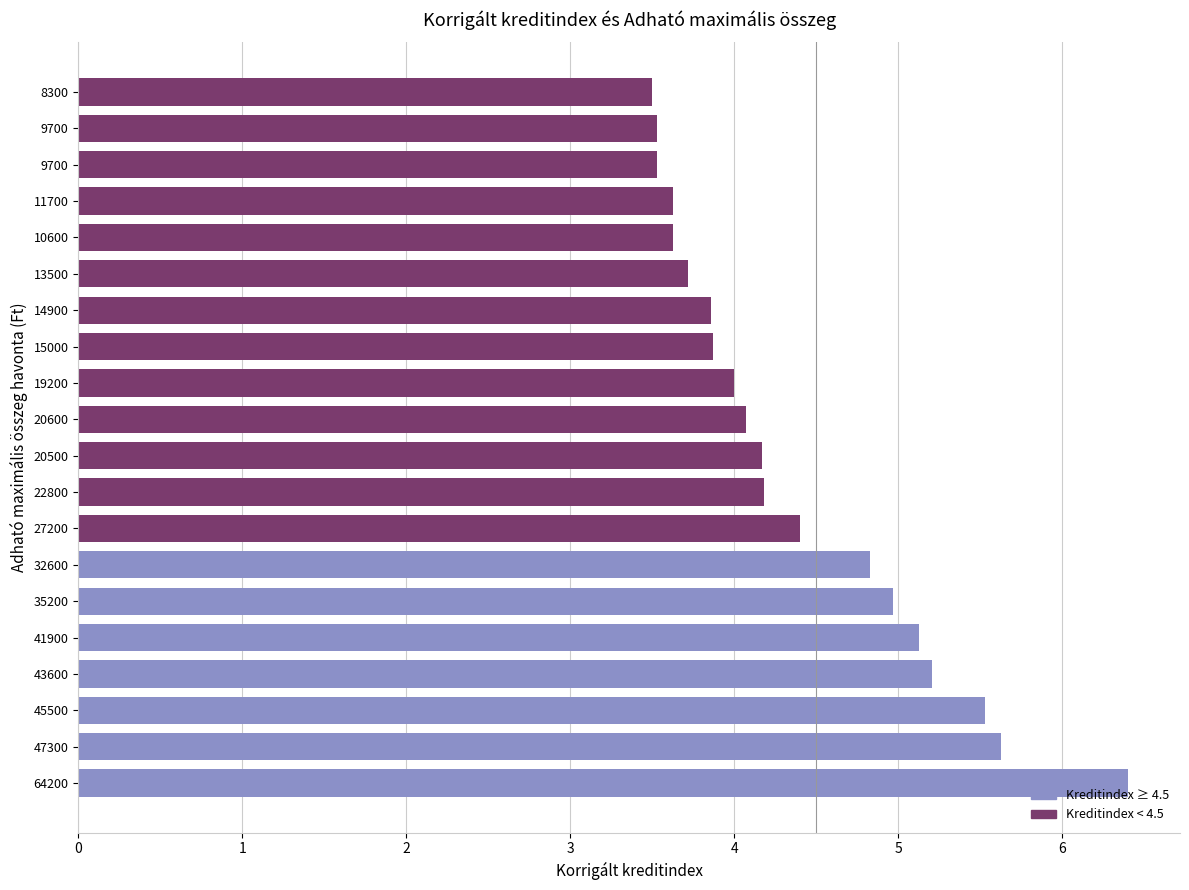

What is the greatest value displayed?

6.4